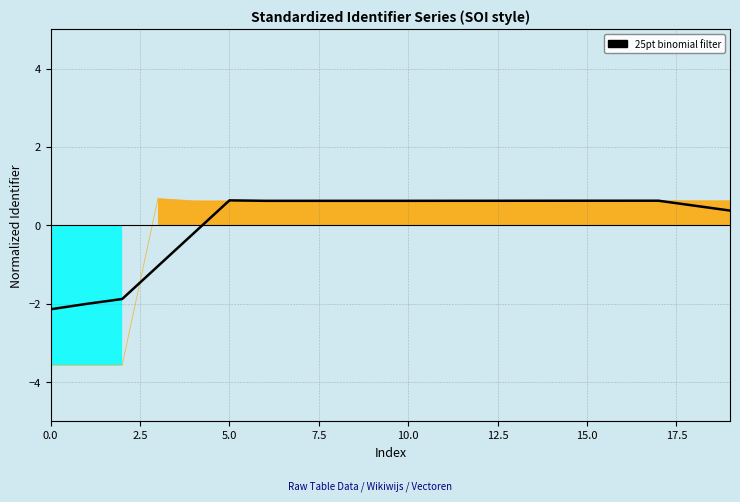

At which category is the sum across all series the highest?

5.0